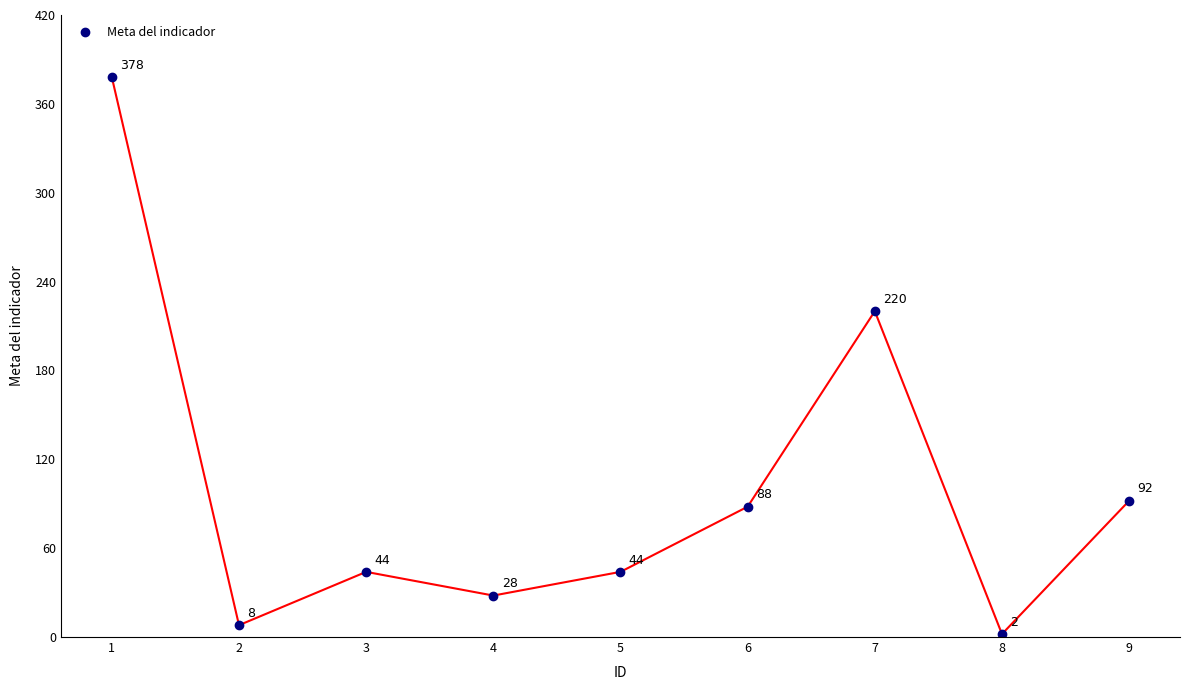

True or false: the data shows 2 at 8.

True